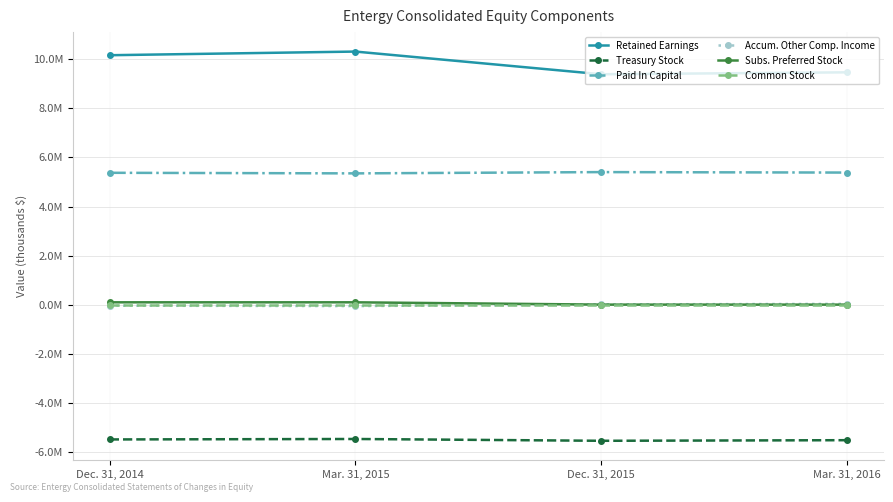

Rank the series by their maximum value, from lowest to highest.

Treasury Stock, Common Stock, Accum. Other Comp. Income, Subs. Preferred Stock, Paid In Capital, Retained Earnings